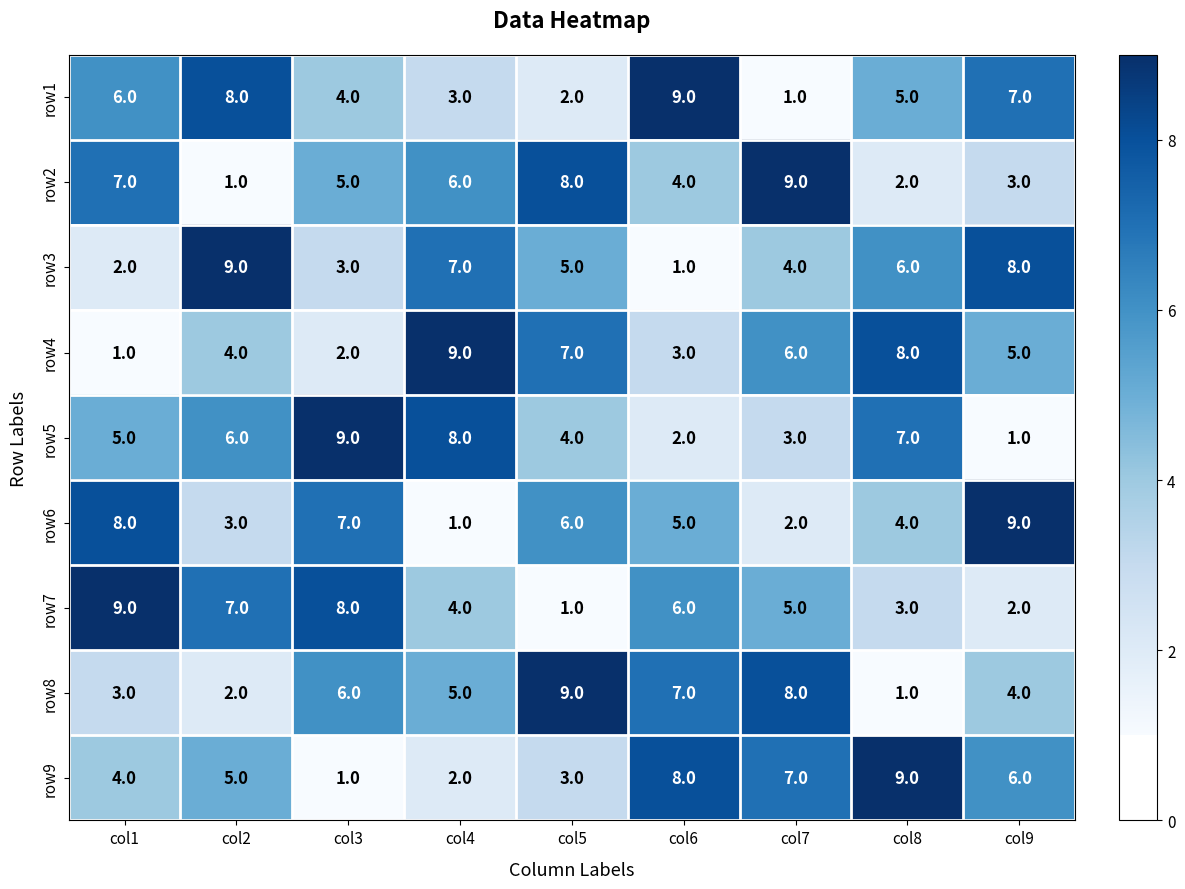

At col3, list the series in order from largest to smallest.

row5, row7, row6, row8, row2, row1, row3, row4, row9